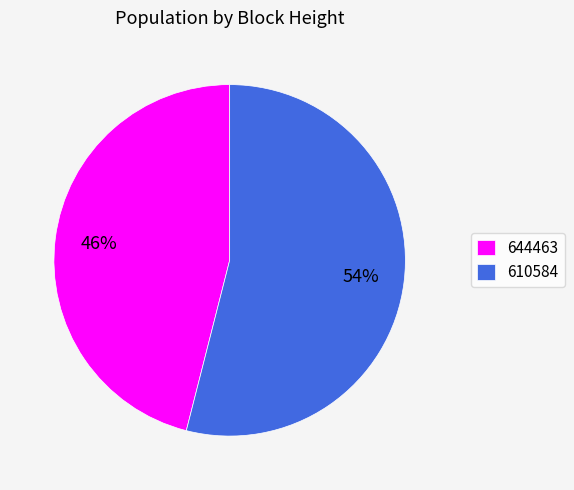

To the nearest percent, what is the difference between the largest and smallest slice percentages?

8%